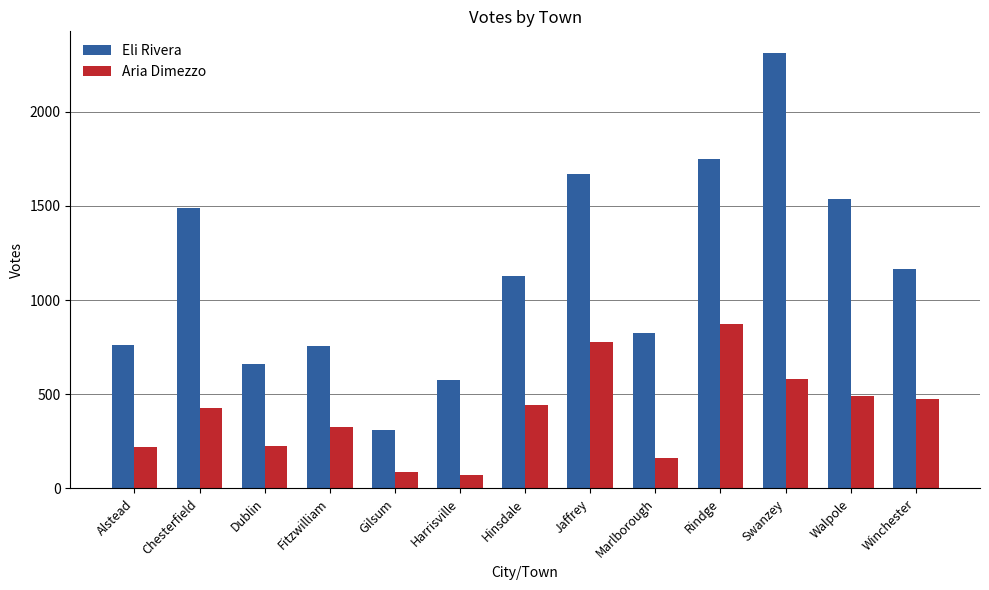

What position from the left is Gilsum?

5